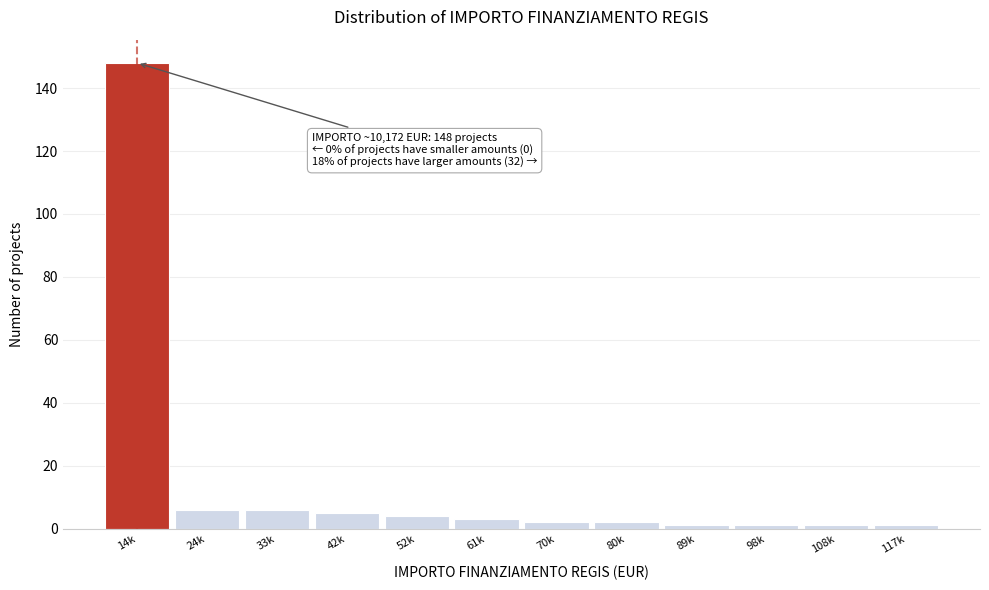

Reading right to left, transcribe all the data shown in this chart.

1	1	1	1	2	2	3	4	5	6	6	148